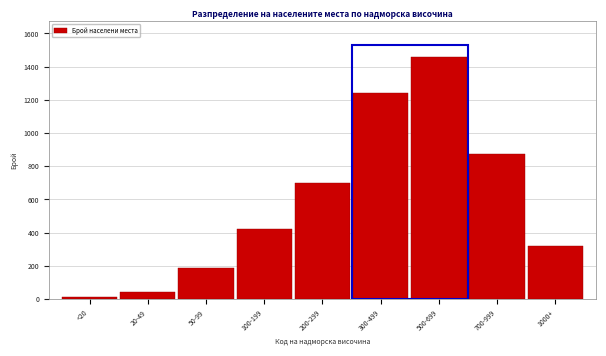

Reading left to right, extract all data points from this chart.

12	45	187	423	698	1243	1456	876	319